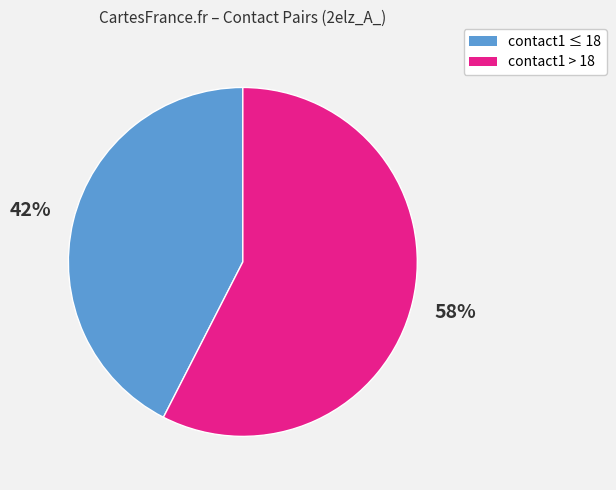

Which slice is the largest?

contact1 > 18